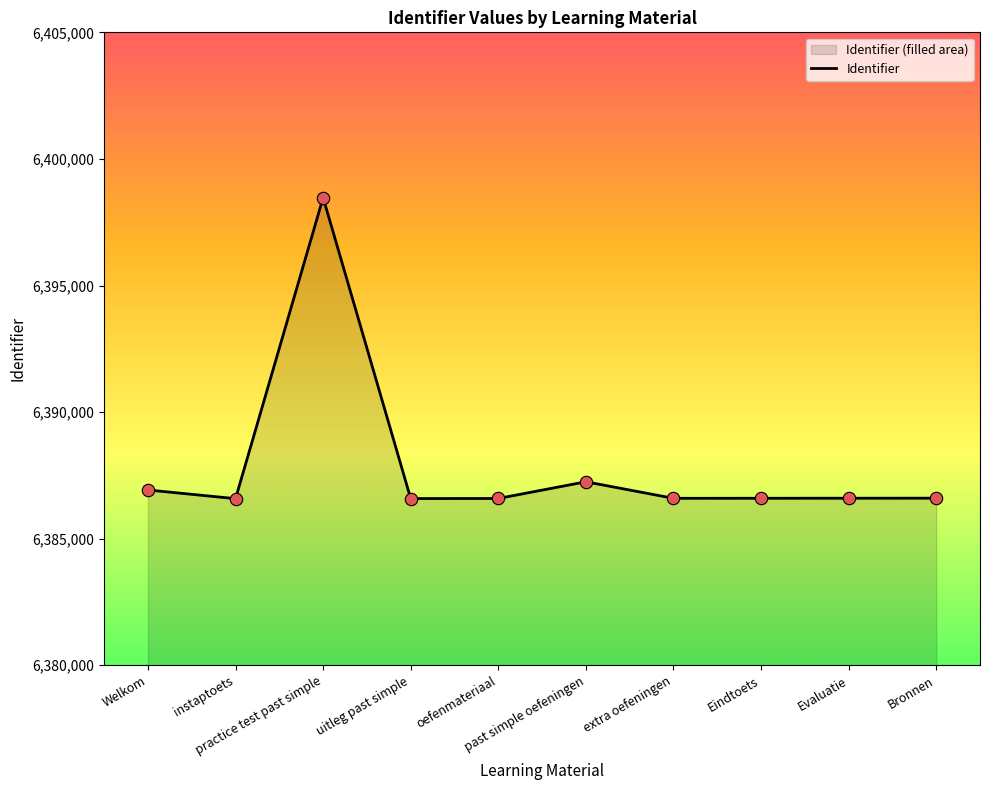

Which has a higher value, Eindtoets or extra oefeningen?

Eindtoets